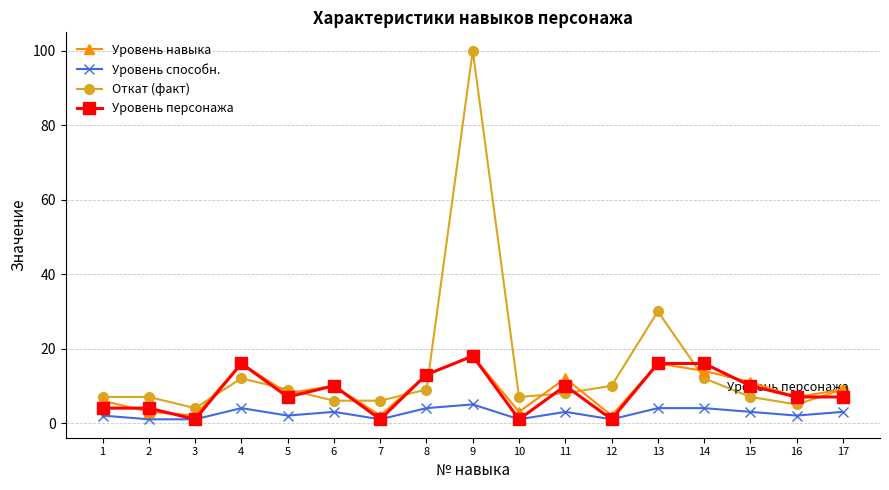

Reading right to left, extract all data points from this chart.

Уровень навыка: 9	7	11	14	16	2	12	3	18	13	2	10	8	16	2	3	6
Уровень способн.: 3	2	3	4	4	1	3	1	5	4	1	3	2	4	1	1	2
Откат (факт): 9	5	7	12	30	10	8	7	100	9	6	6	9	12	4	7	7
Уровень персонажа: 7	7	10	16	16	1	10	1	18	13	1	10	7	16	1	4	4